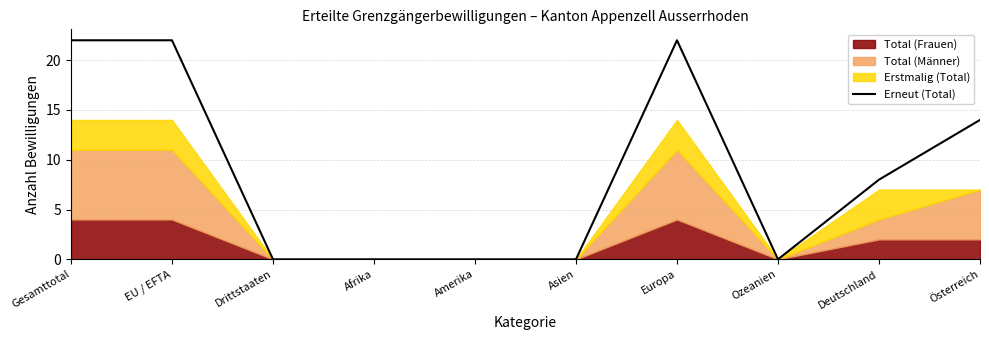

How many lines are shown in the chart?

1